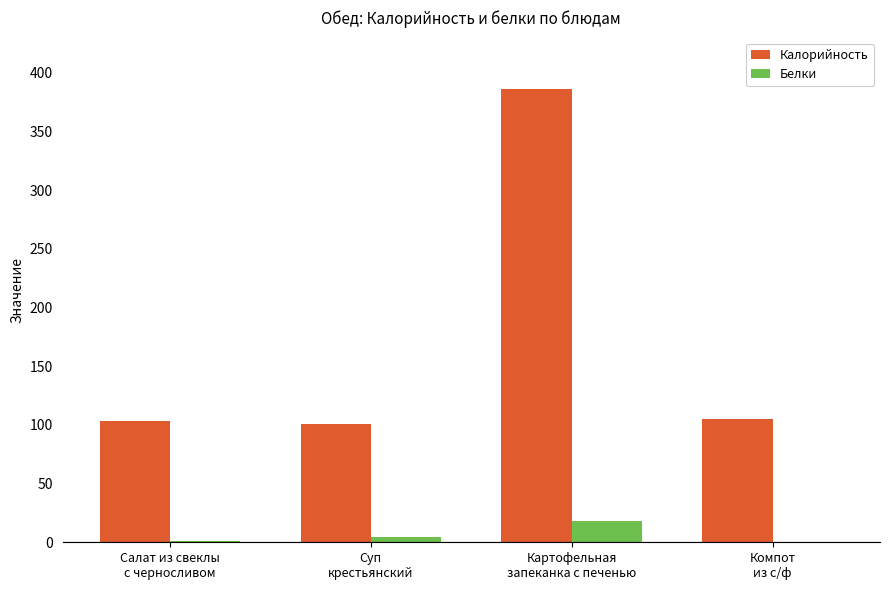

What is the sum of all Белки values?

24.2